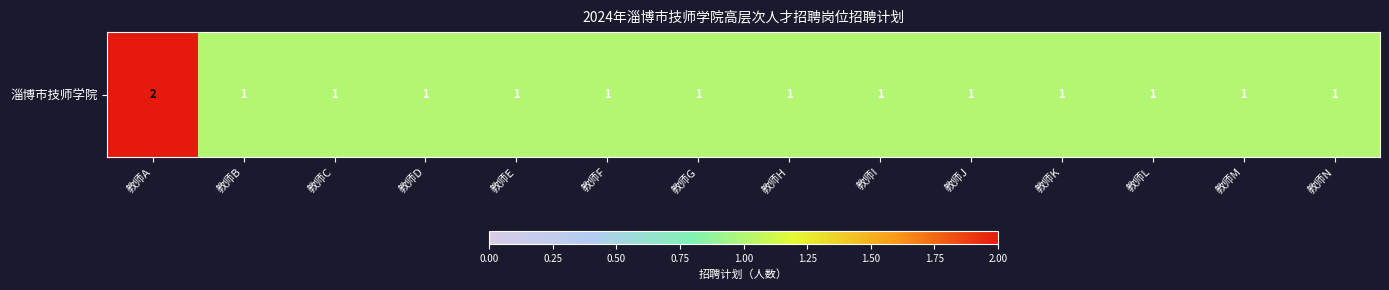

Is it true that the value at 教师N is 0?

False